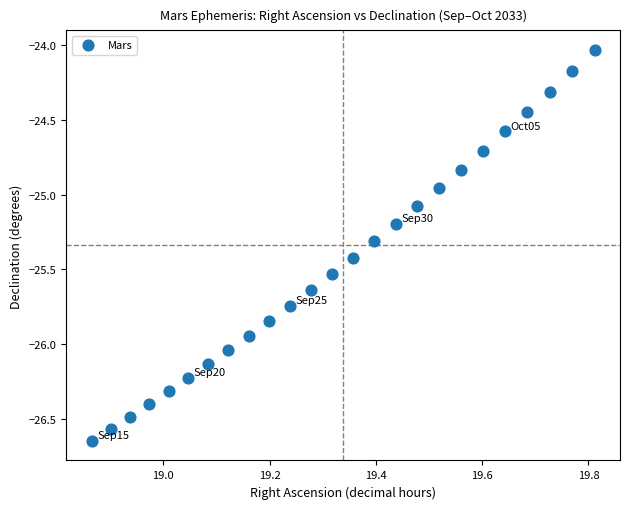

What is the range of X values (max minus min)?

0.9